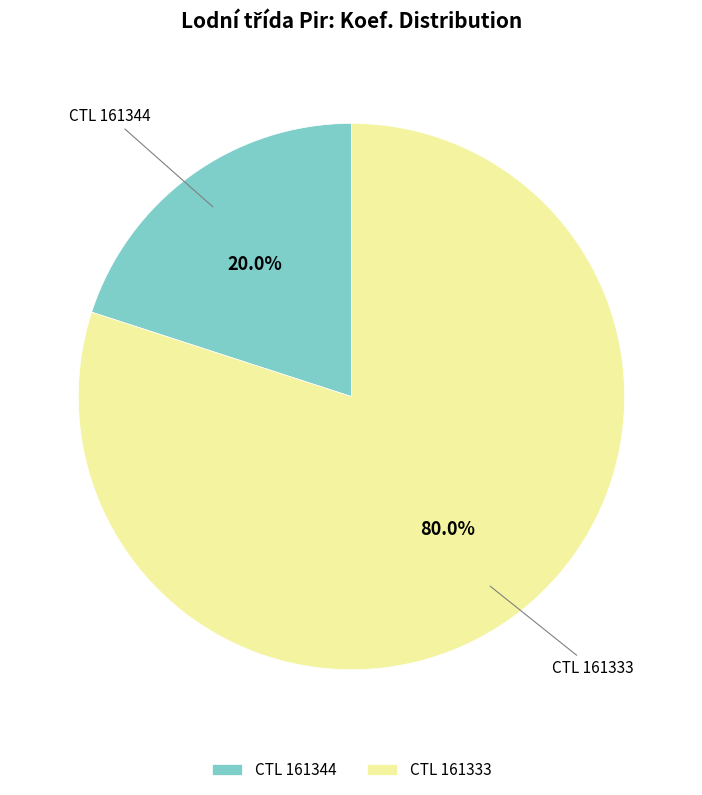

Rank the categories by value from lowest to highest.

CTL 161344, CTL 161333